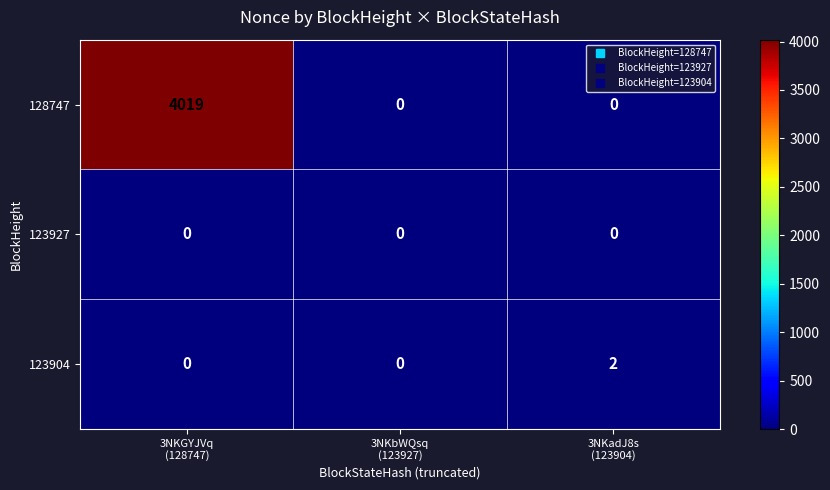

Count the 128747 values in the range 0 to 4019.

3